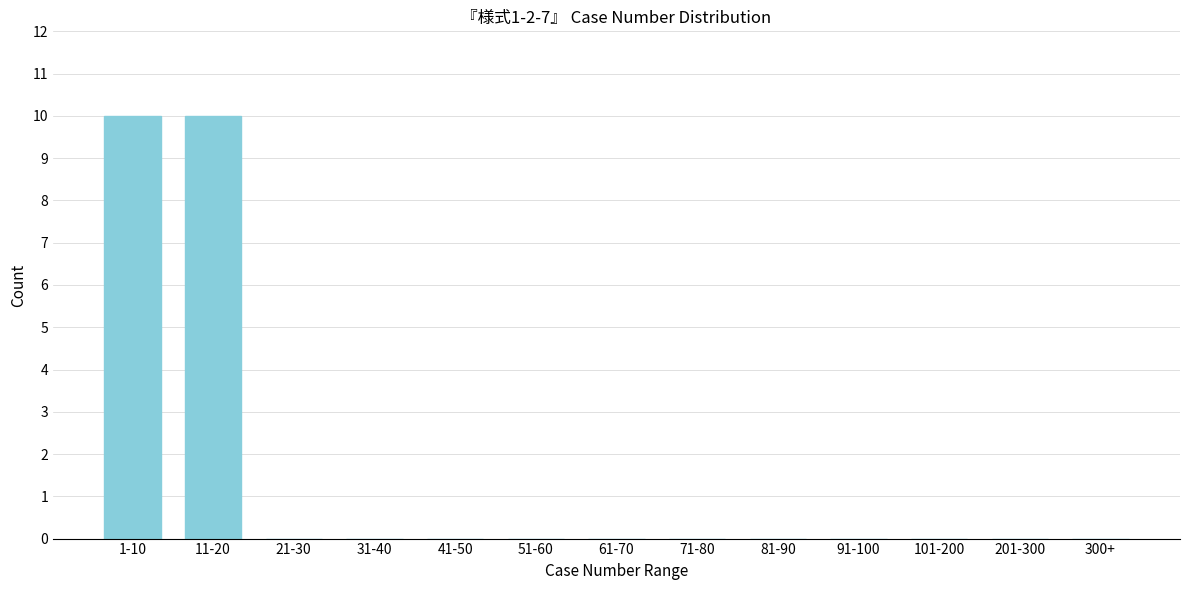

Reading left to right, extract all data points from this chart.

1-10=10	11-20=10	21-30=0	31-40=0	41-50=0	51-60=0	61-70=0	71-80=0	81-90=0	91-100=0	101-200=0	201-300=0	300+=0